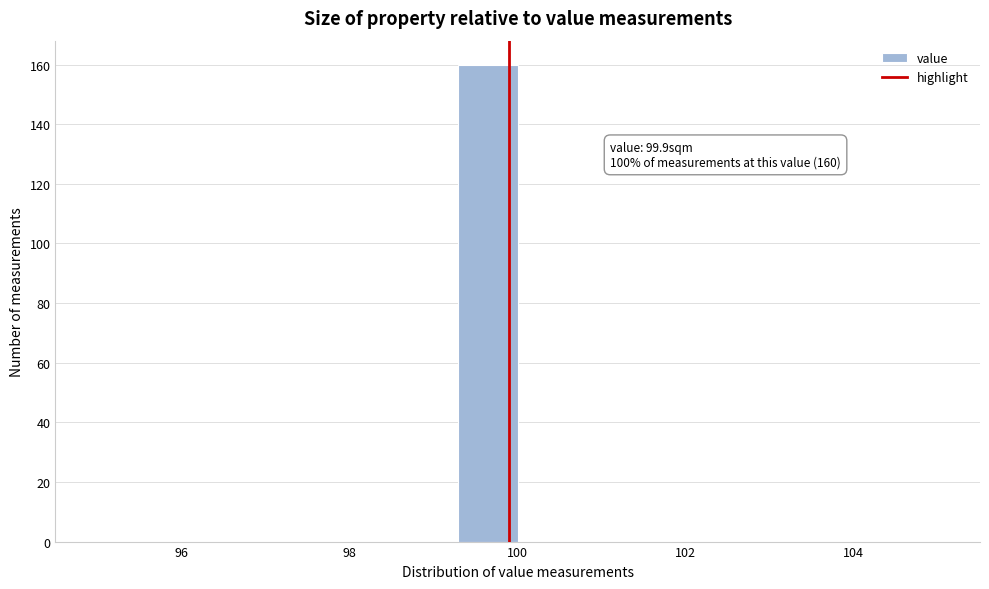

Around what value on the x-axis is the tallest bar? Give the approximate position of its centre, as read against the axis.

99.6